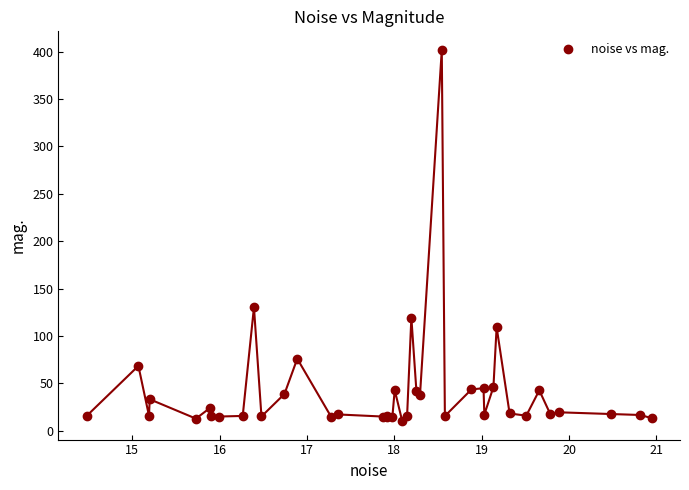

What Y value in the scatter plot is closest to 206?

130.2